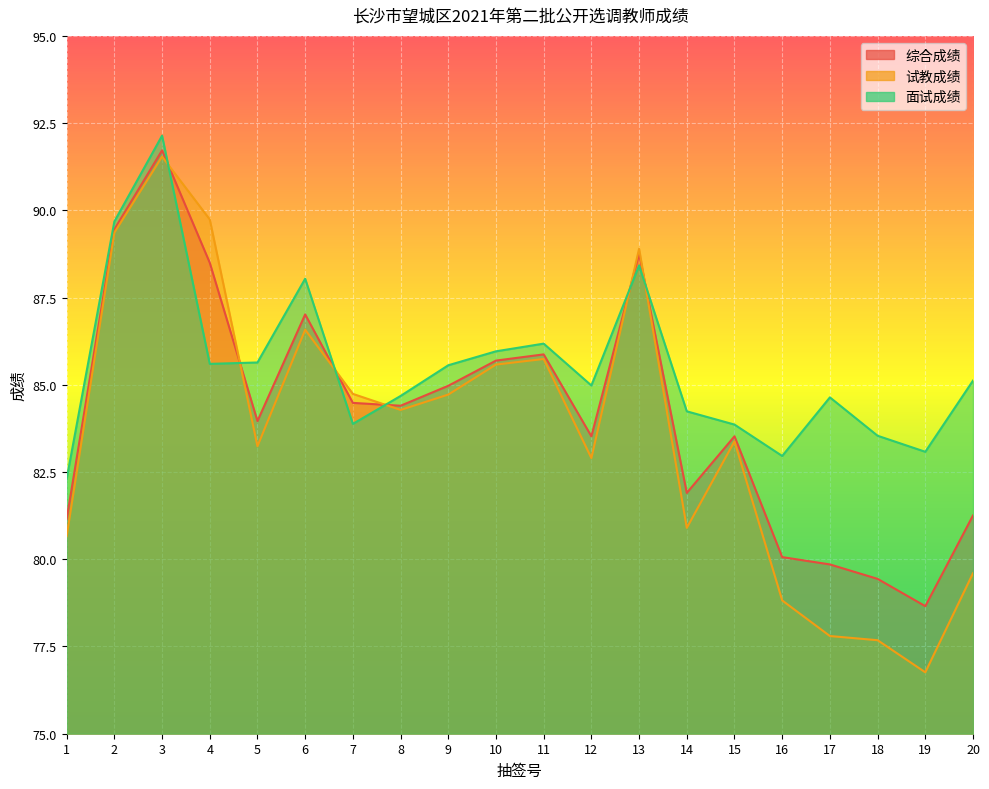

What is the value of the 综合成绩 point at the 3rd from the left?

91.7